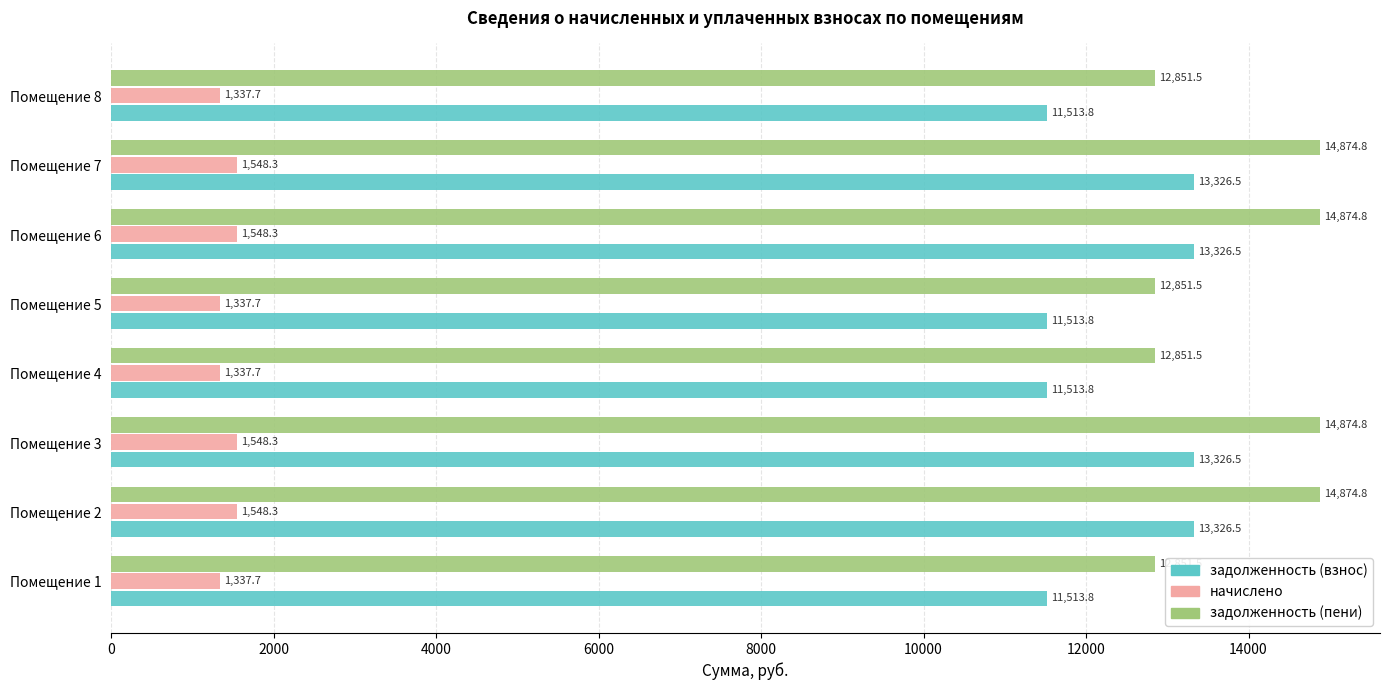

Which series has the largest range (max minus min)?

задолженность (пени)